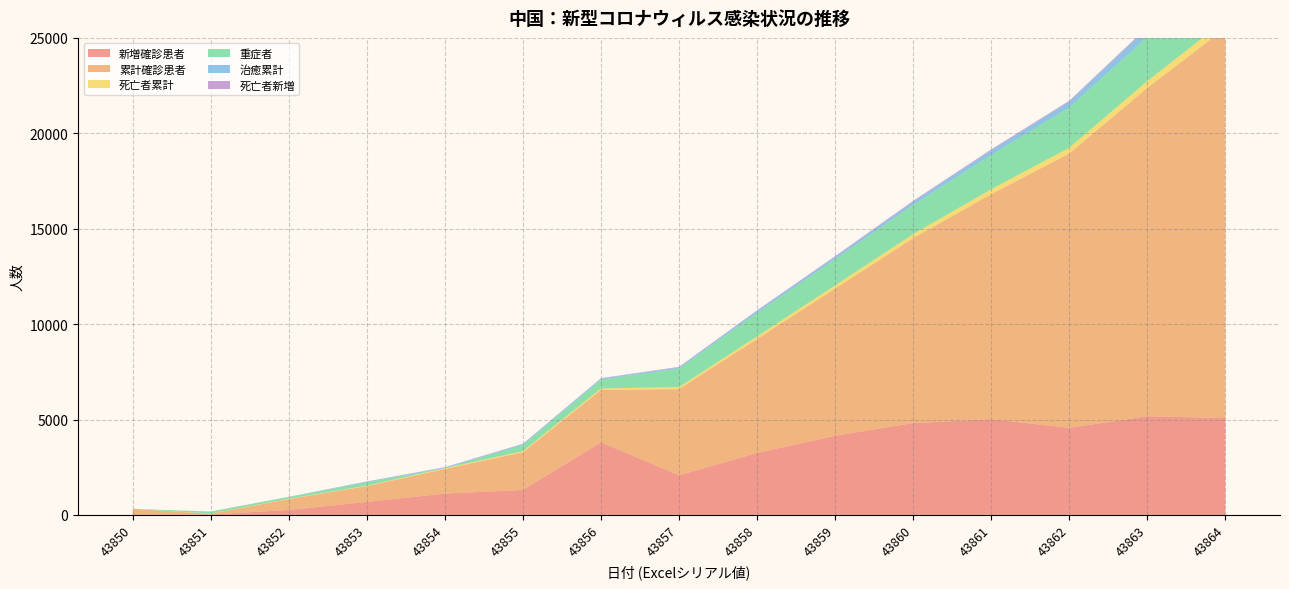

Reading left to right, list all the values displayed in this chart.

新増確診患者: 27	26	257	680	1118	1309	3806	2077	3248	4148	4812	5019	4562	5173	5072
累計確診患者: 291	37	571	830	1287	1975	2744	4515	5974	7711	9692	11791	14380	17205	20438
死亡者累計: 0	9	17	25	41	56	80	106	132	170	213	259	304	361	425
重症者: 0	102	95	177	0	324	461	976	1239	1370	1527	1795	2110	2296	2788
治癒累計: 0	0	0	34	38	49	51	60	103	124	171	243	304	475	632
死亡者新増: 0	3	8	8	16	15	24	26	26	38	43	46	45	57	64